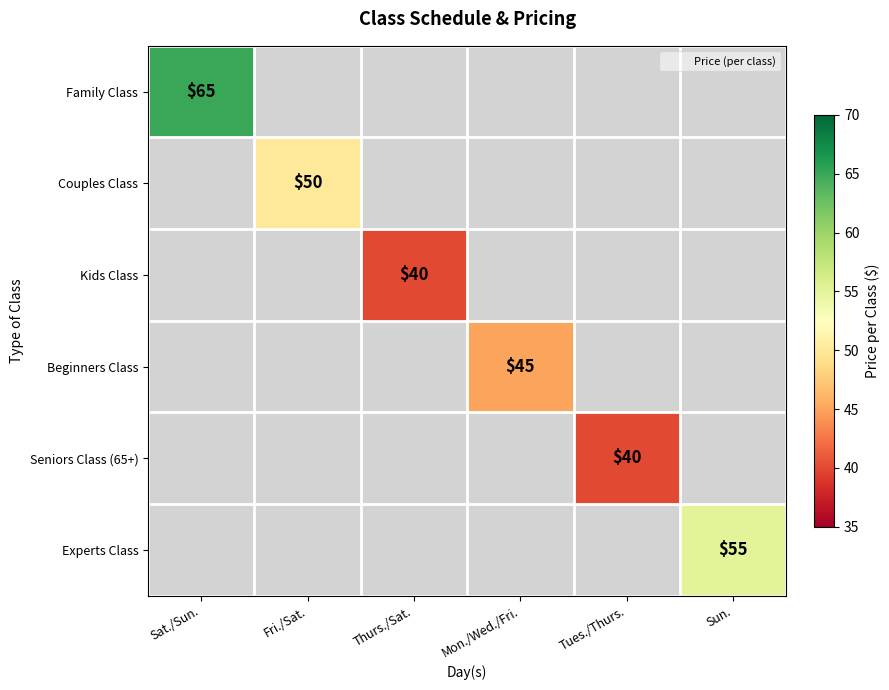

Rank the series at Sat./Sun. from highest to lowest value.

Family Class, Couples Class, Kids Class, Beginners Class, Seniors Class (65+), Experts Class